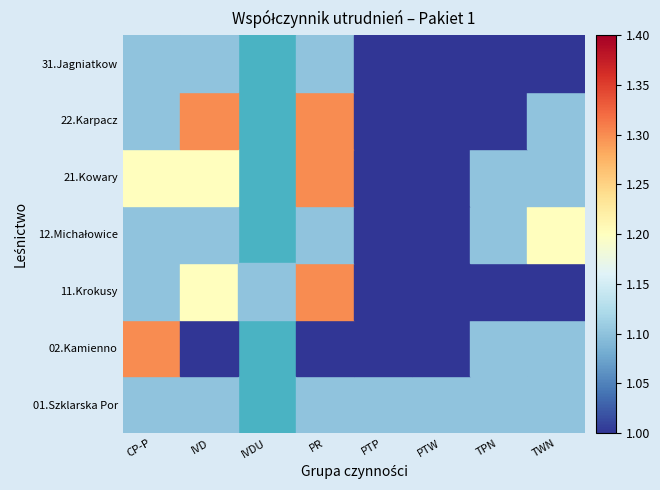

The 12.Michałowice series shows 2.0 at IVD. True or false?

False